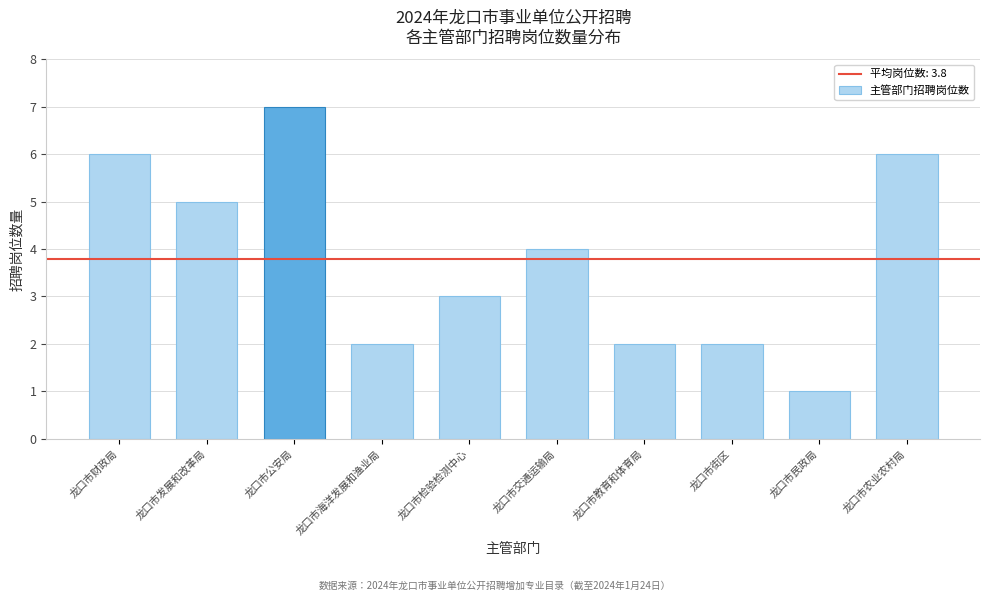

Reading right to left, list all the values displayed in this chart.

龙口市农业农村局=6	龙口市民政局=1	龙口市街区=2	龙口市教育和体育局=2	龙口市交通运输局=4	龙口市检验检测中心=3	龙口市海洋发展和渔业局=2	龙口市公安局=7	龙口市发展和改革局=5	龙口市财政局=6